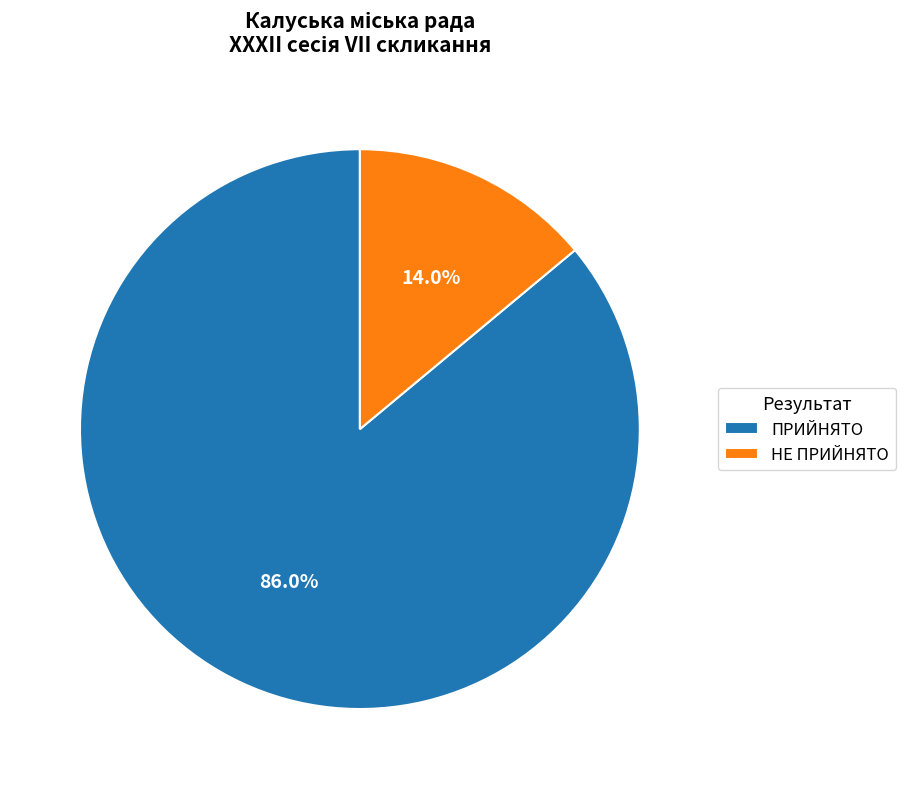

Combined, what portion of the pie is НЕ ПРИЙНЯТО and ПРИЙНЯТО?

100.0%